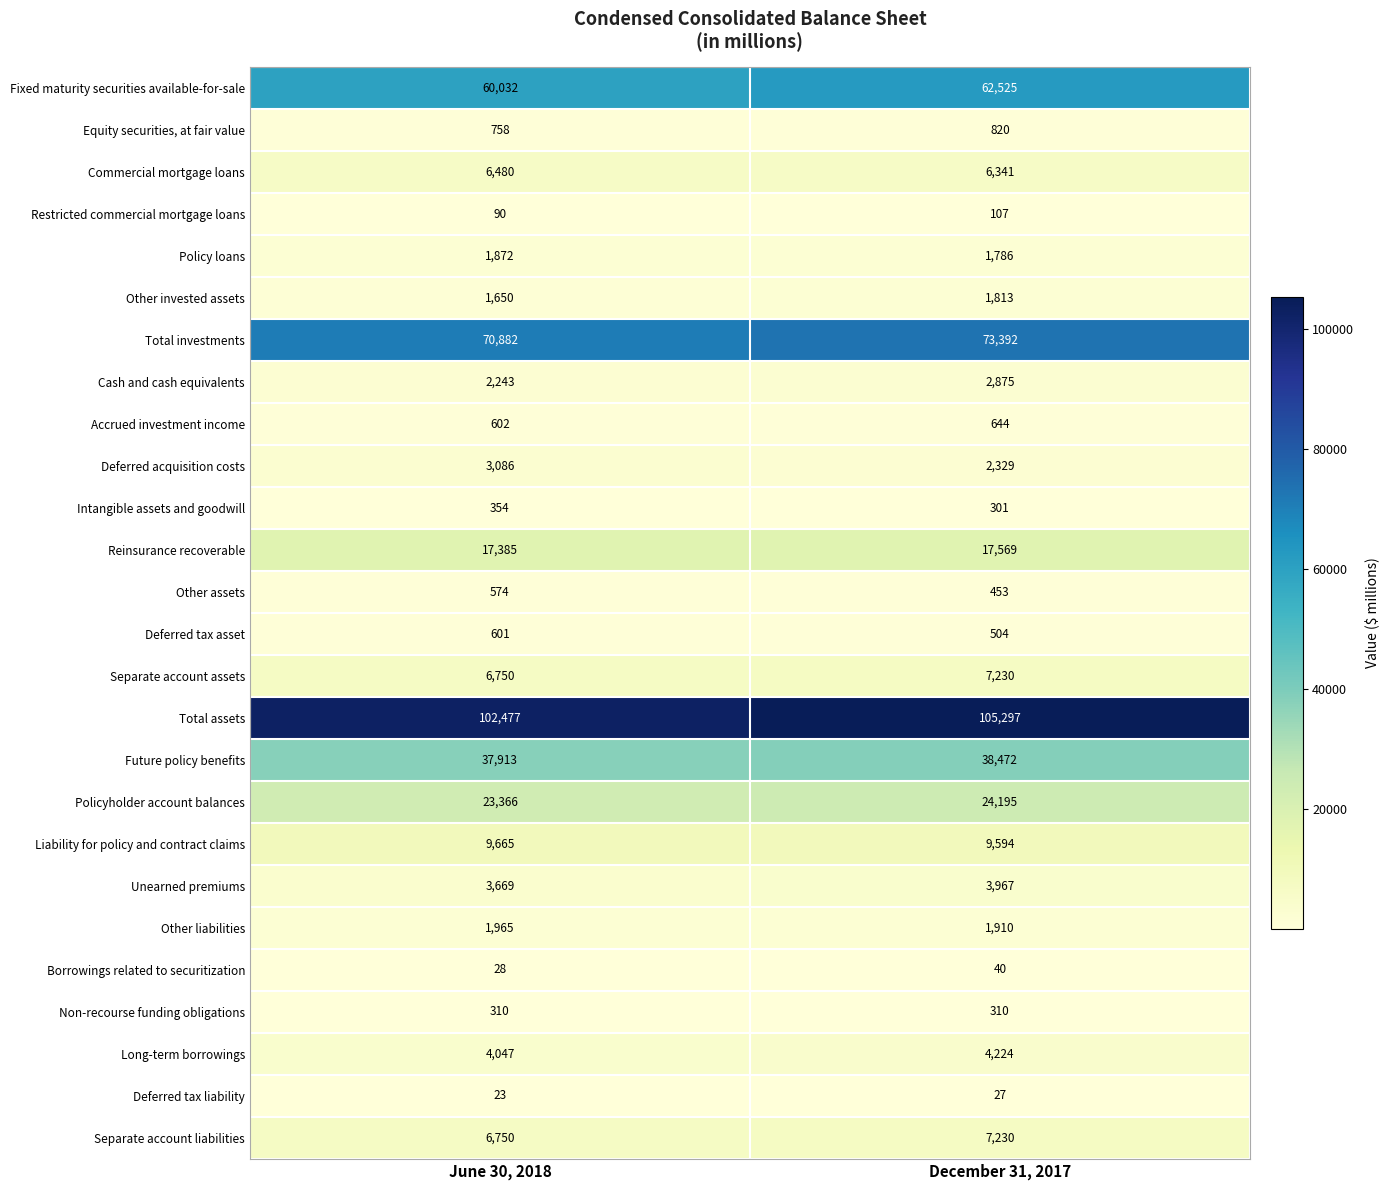

At which category is the sum across all series the highest?

December 31, 2017